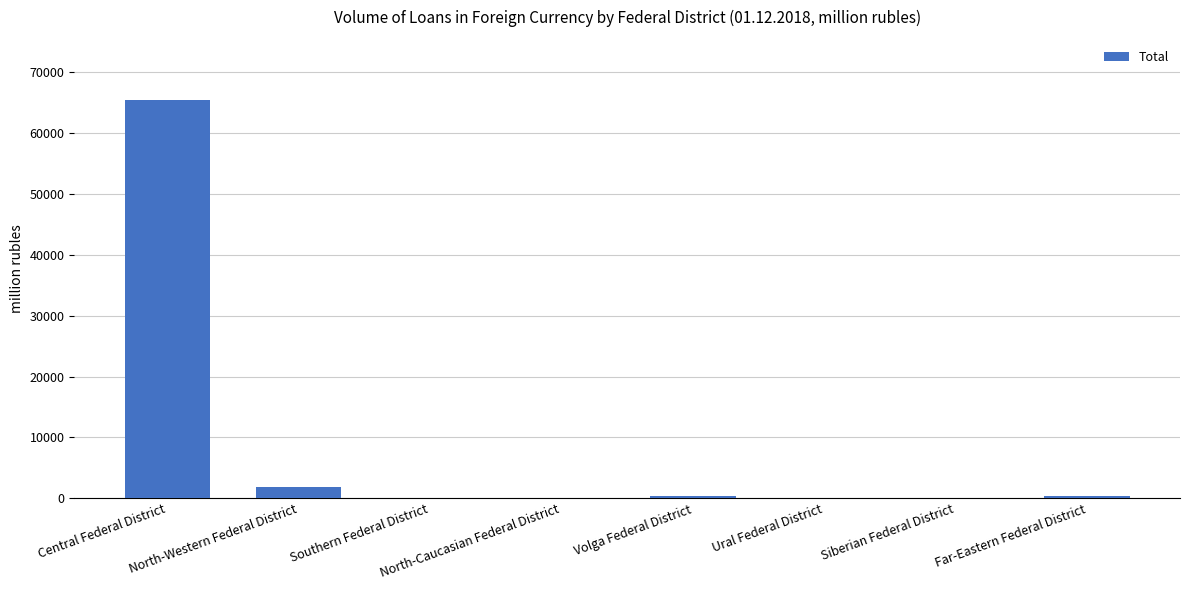

What is the sum of all values?

68082